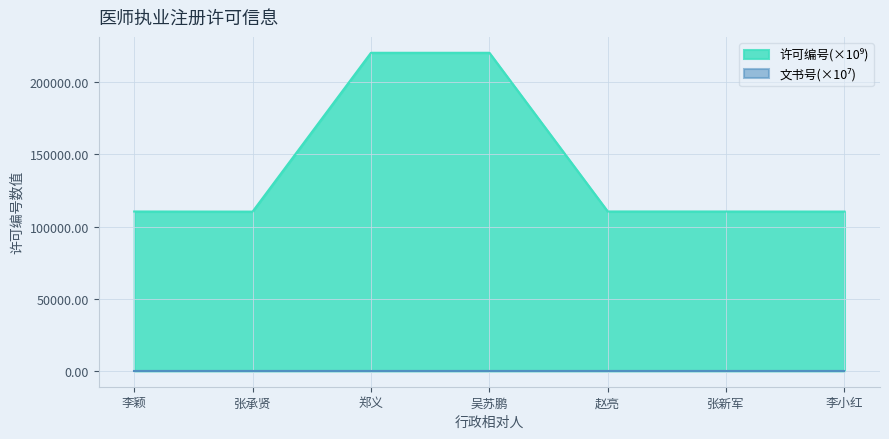

The chart shows a value of 110411.5 at 李颖. True or false?

True